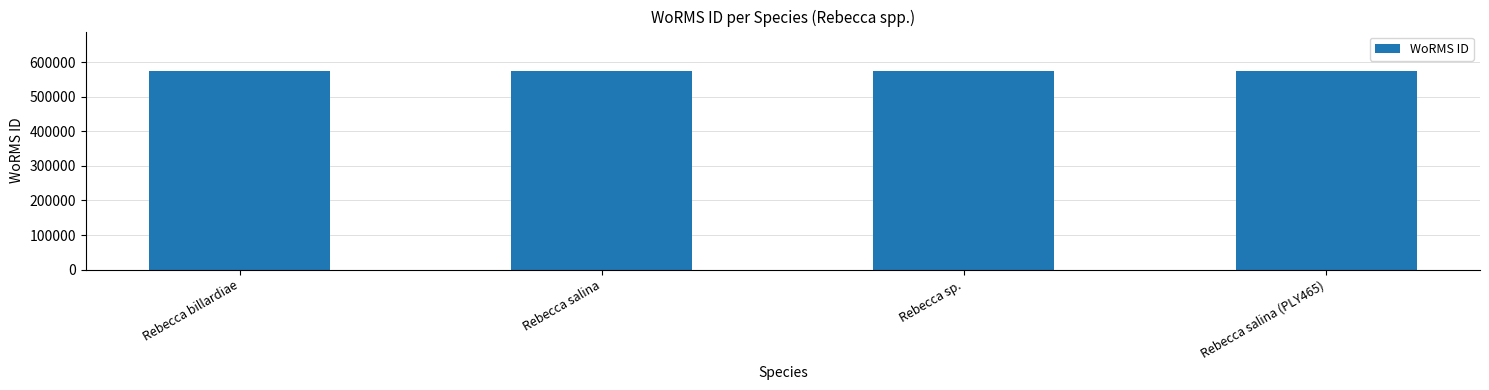

What is the value of the 3rd bar from the left?

573915